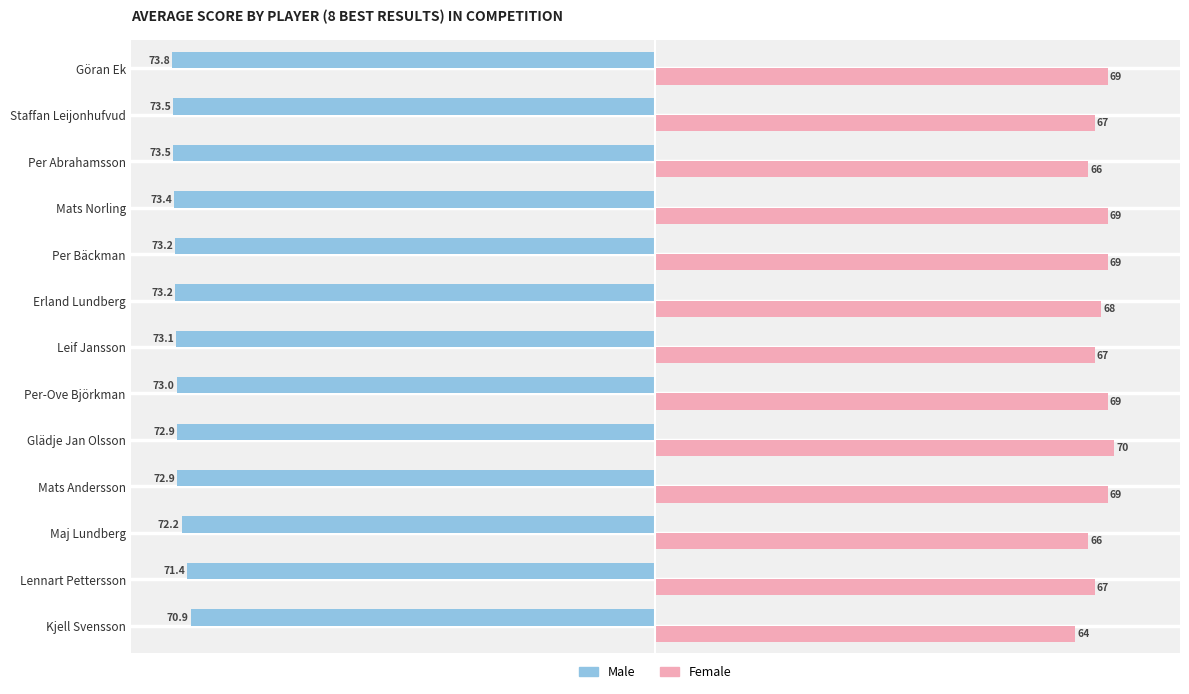

What is the greatest value displayed?

70.0